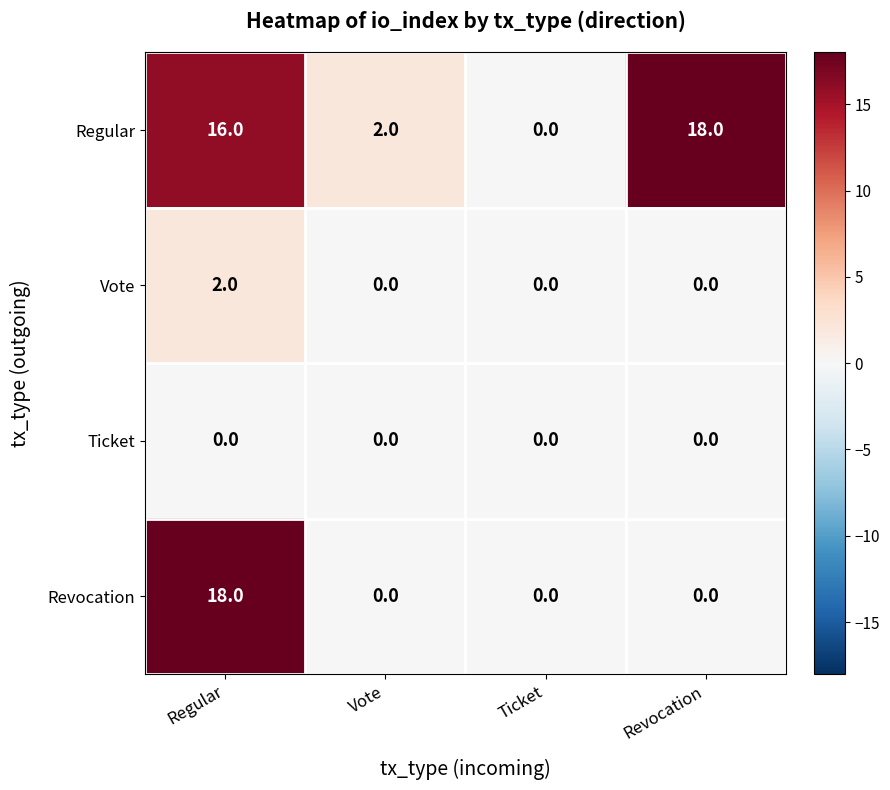

True or false: Revocation has a value of -6 at Ticket.

False